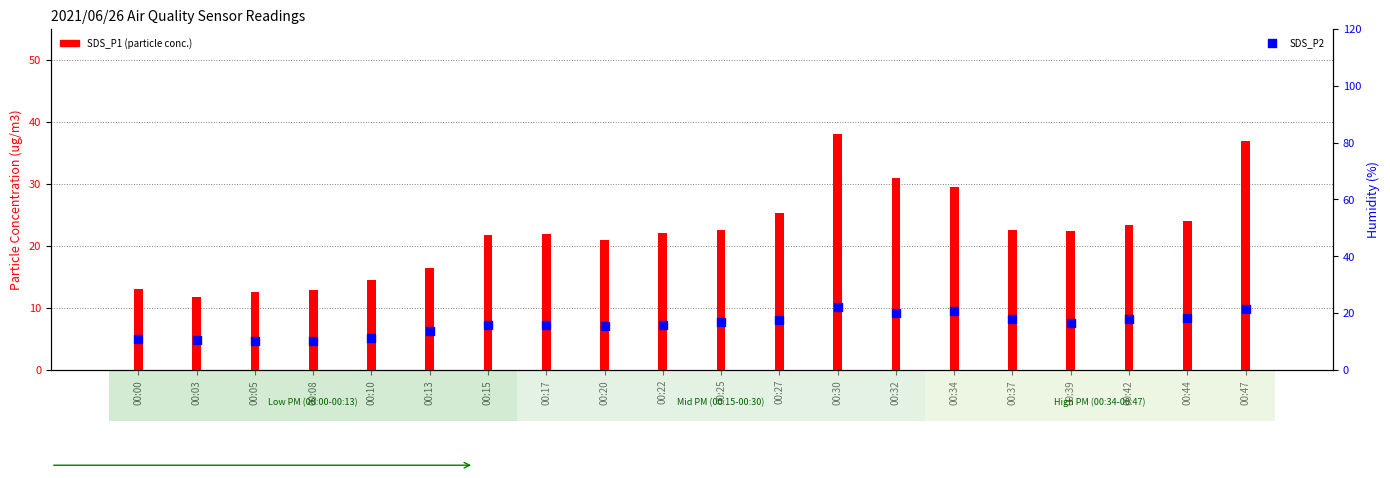

Between 00:03 and 00:44, which is larger?

00:44